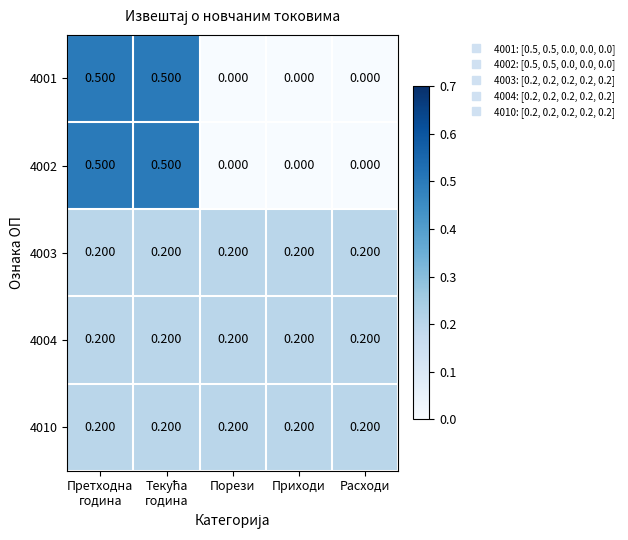

Is the value of 4001 at Расходи greater than the value of 4010 at Порези?

No